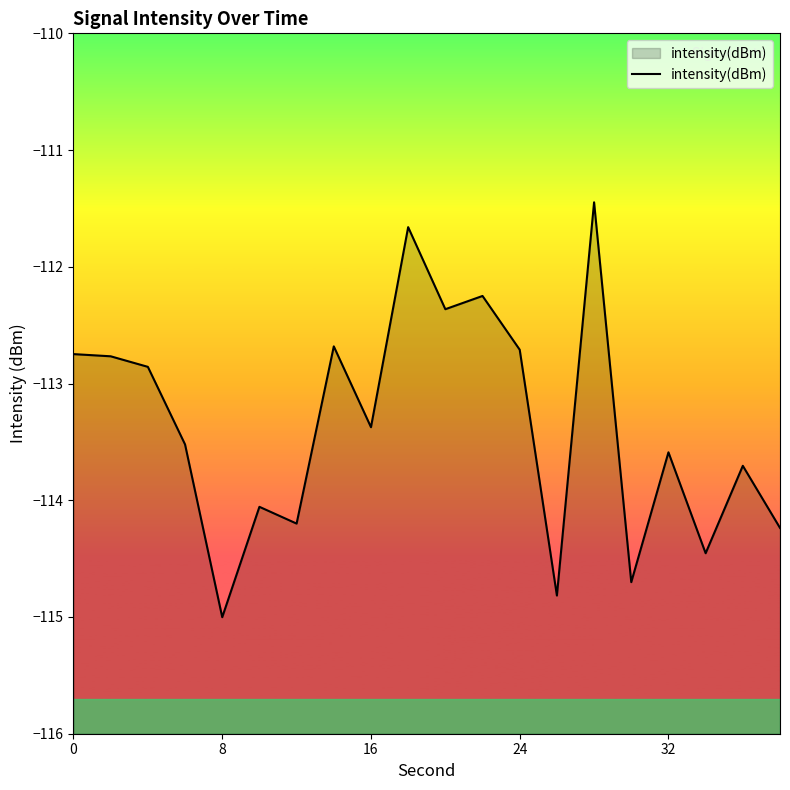

What is the difference between the maximum and minimum values?

3.6